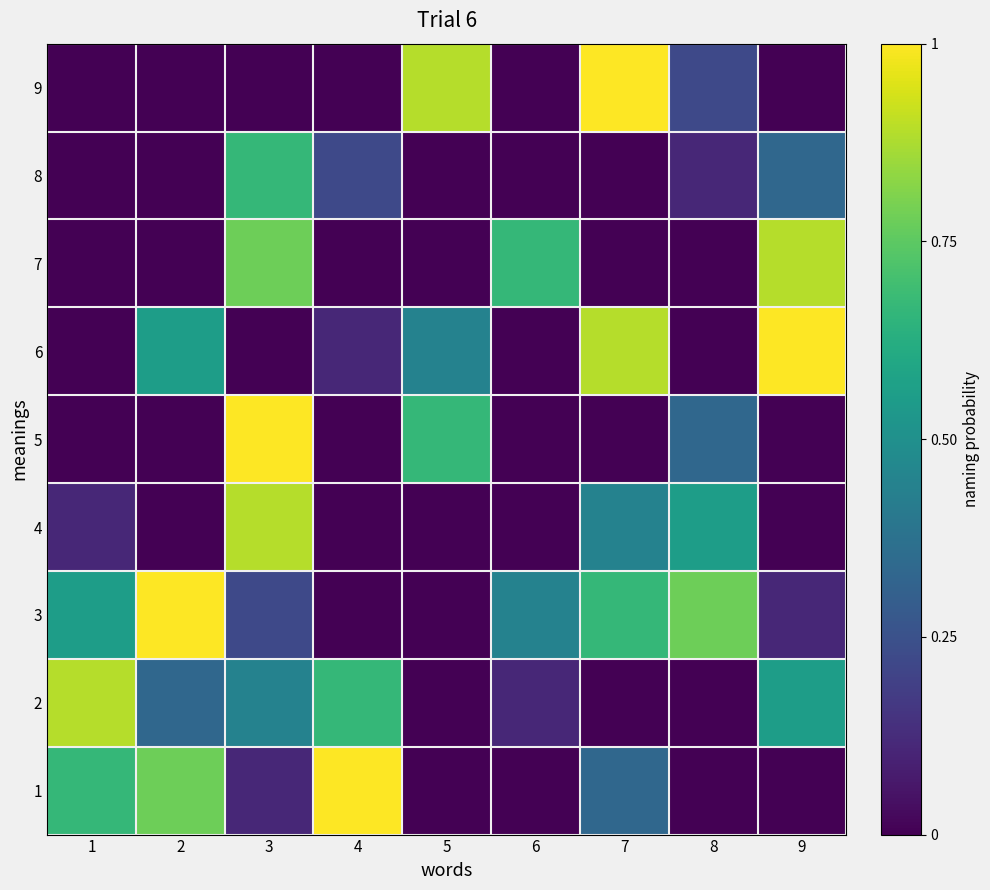

At 3, list the series in order from largest to smallest.

5, 4, 7, 8, 2, 3, 1, 6, 9